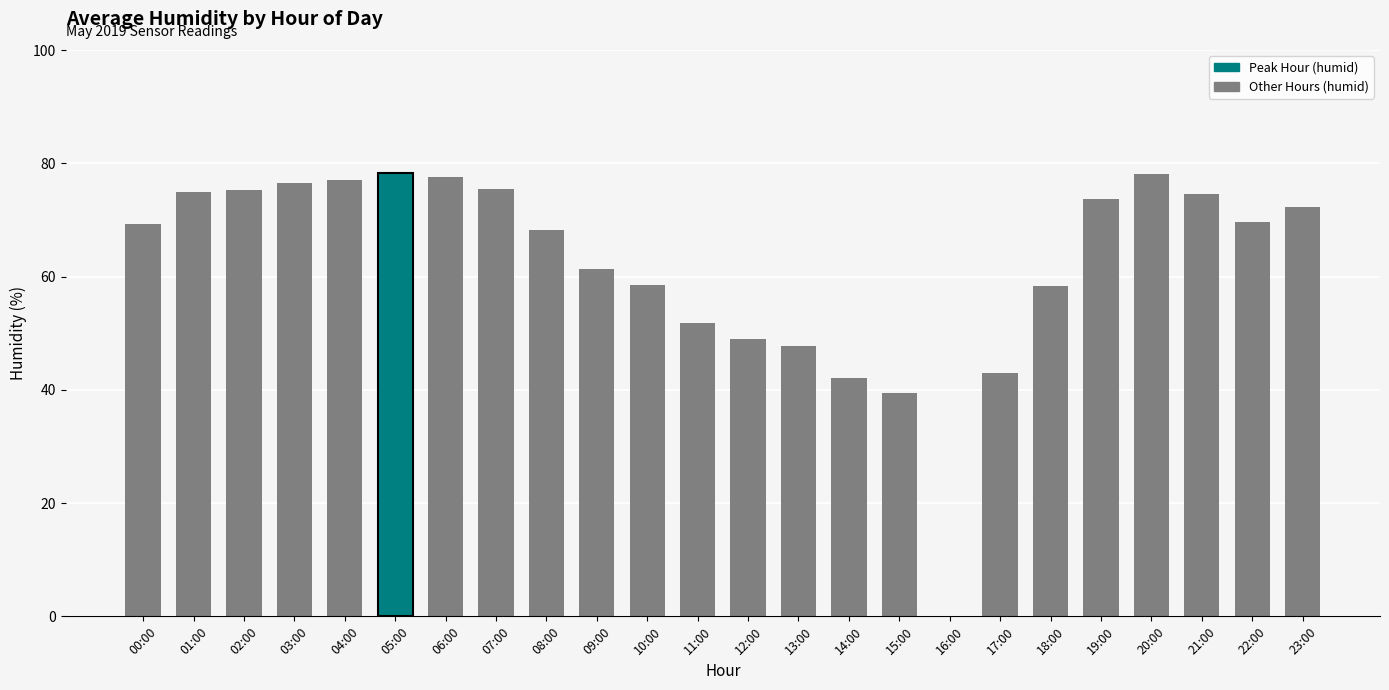

Between 23:00 and 05:00, which is larger?

05:00